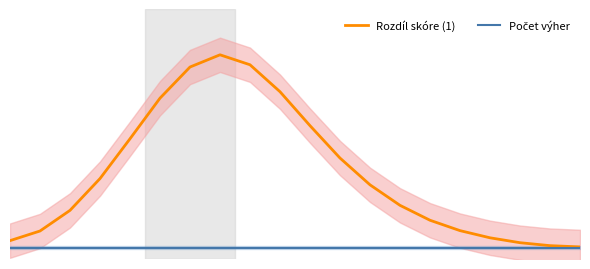

What is the value of the Rozdíl skóre (1) point at the 18th from the left?

0.4